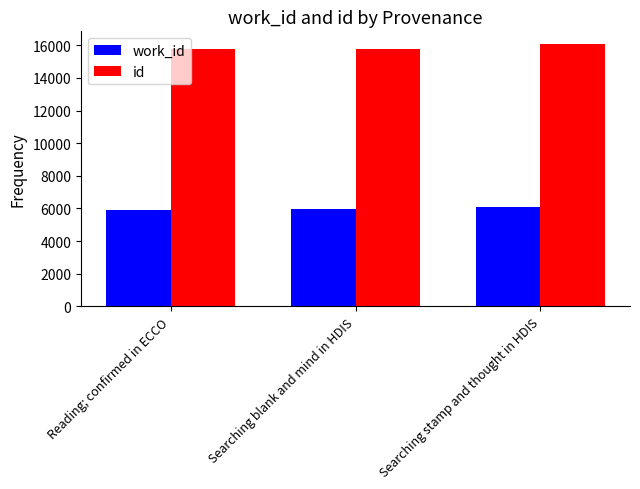

What is the difference between the highest and lowest values at Reading; confirmed in ECCO?

9829